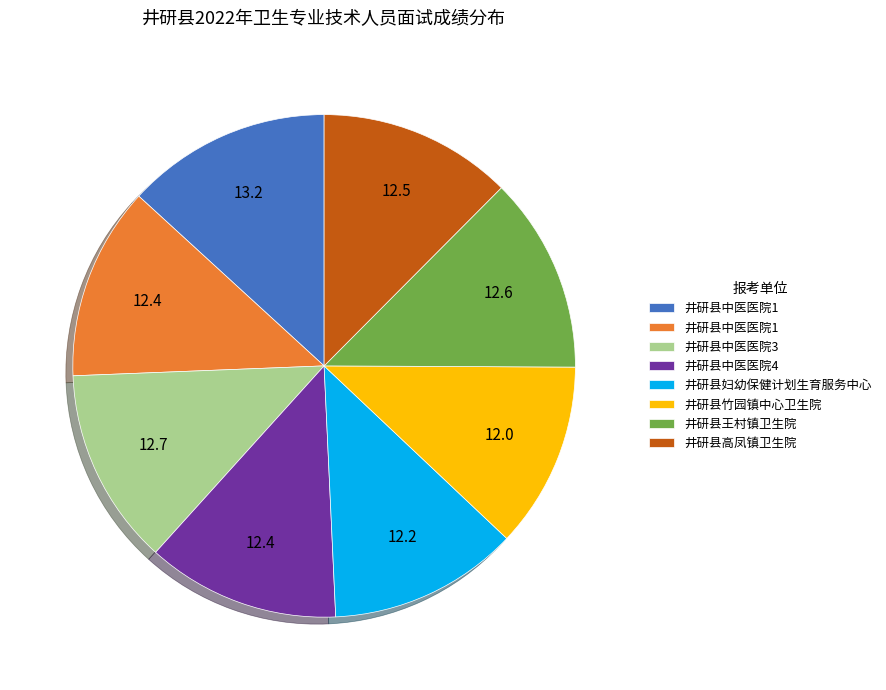

Count the number of slices in the pie.

8